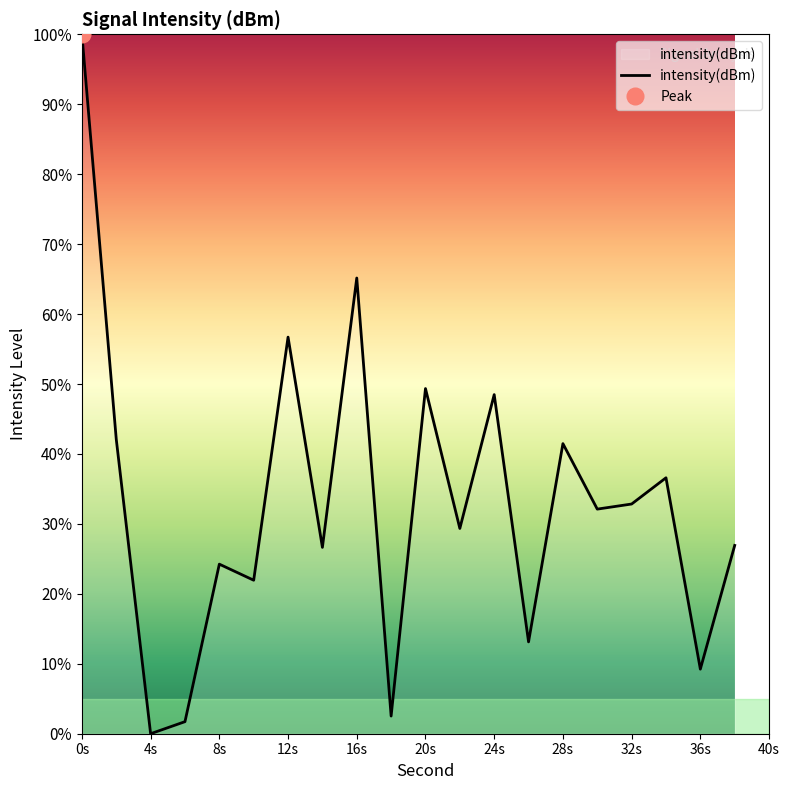

Is it true that intensity(dBm) equals 13.6 at 36s?

False